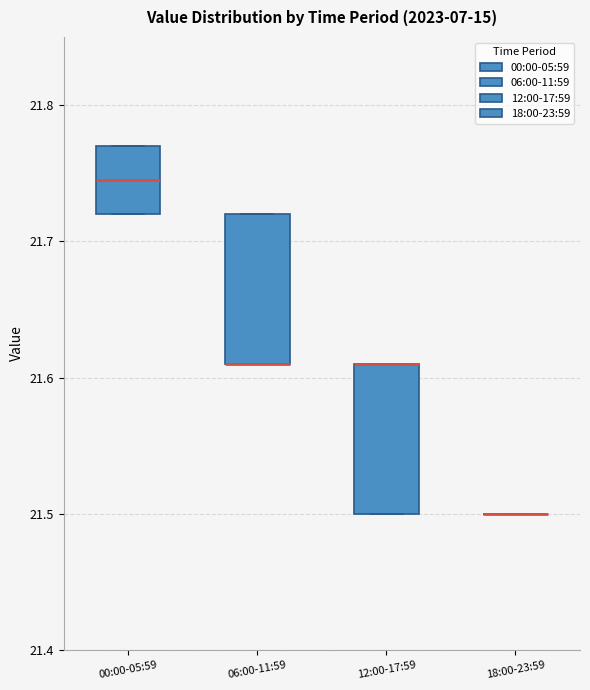

Where is the lower edge of the box for 12:00-17:59 on the y-axis? The values are not printed on the chart, so give them approximately, as read against the axis.

21.50